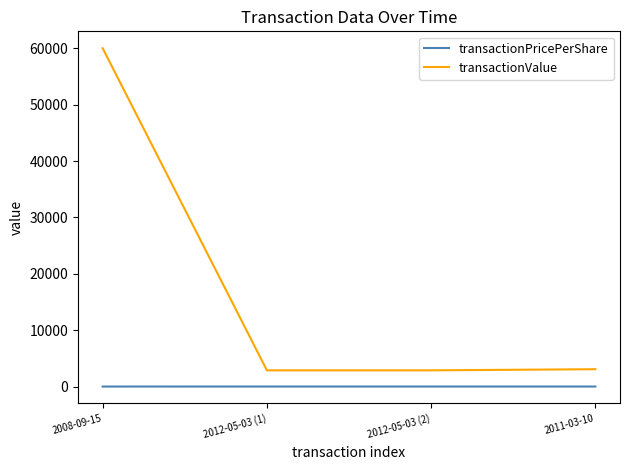

The transactionPricePerShare series shows 6.2 at 2011-03-10. True or false?

True